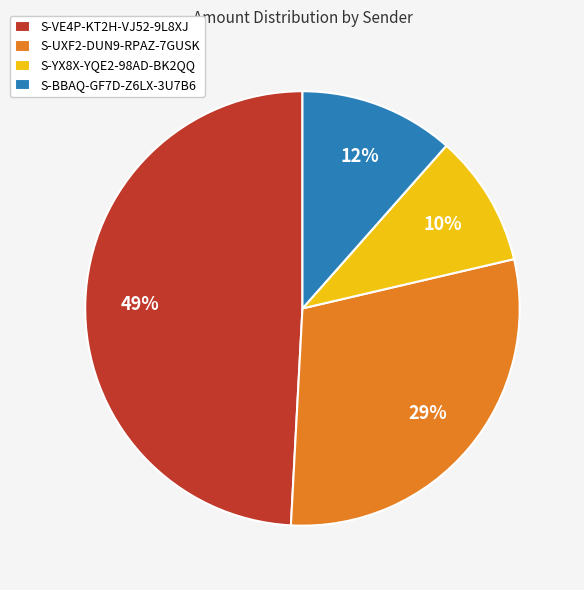

How many segments does this pie chart have?

4